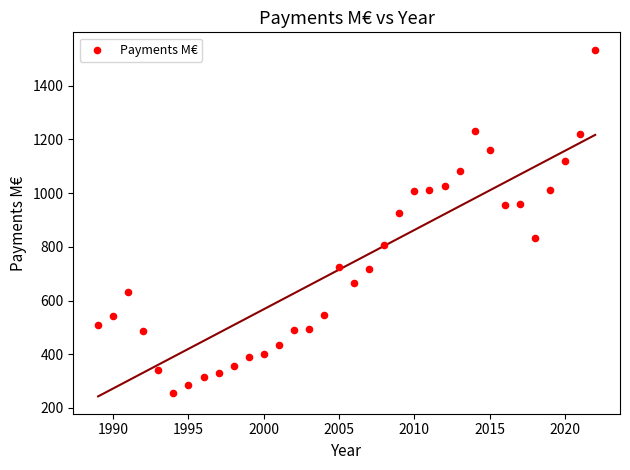

What Y value in the scatter plot is closest to 894?

927